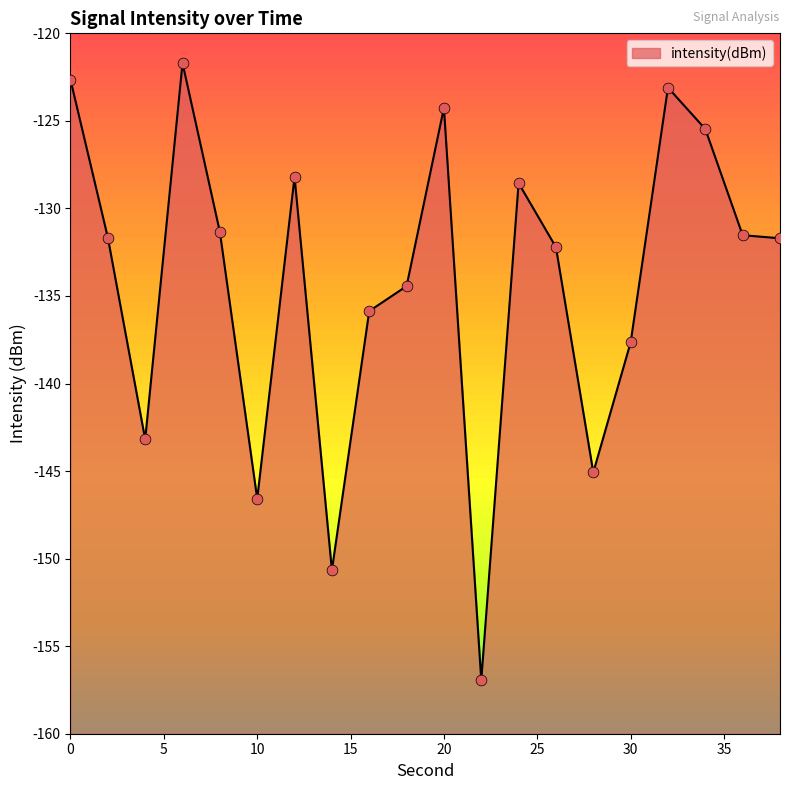

Which has a higher value, 28 or 30?

30